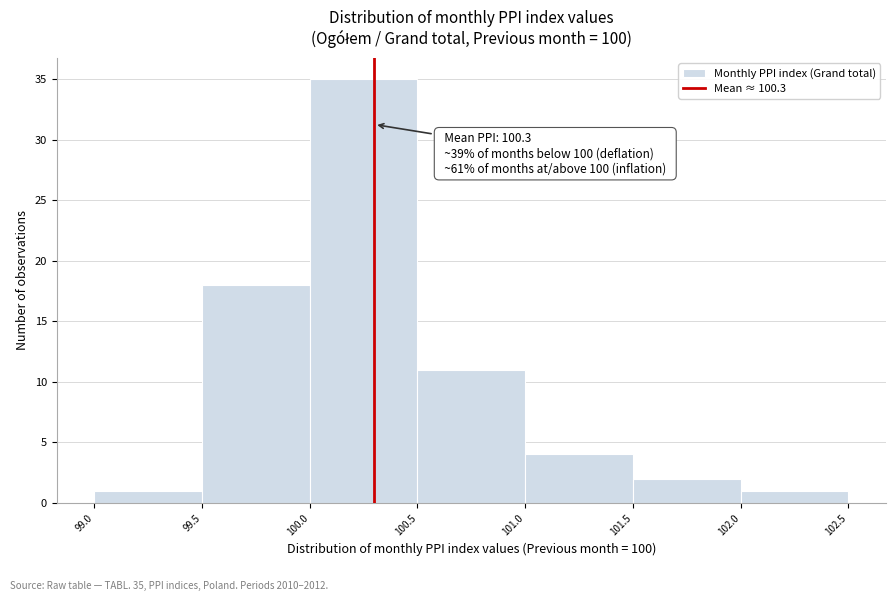

Over which range of the x-axis is the bar tallest?

100.0 to 100.5